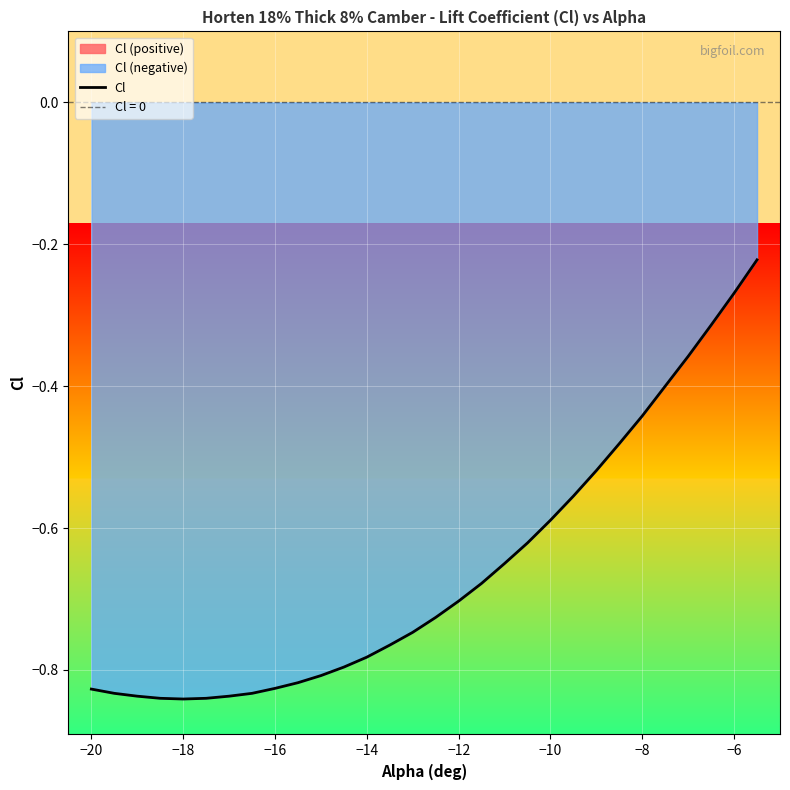

What is the value of the 5th point from the left?

-0.8